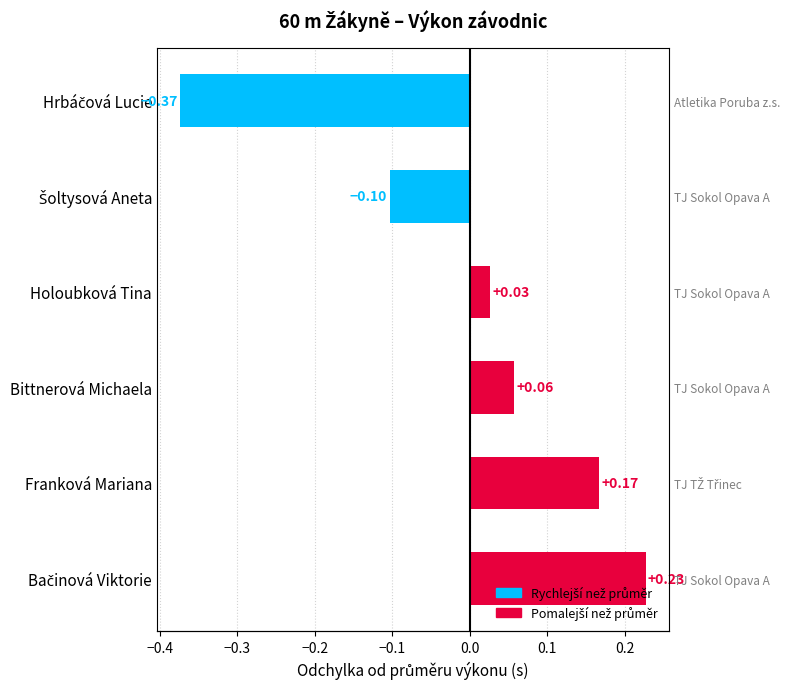

Which has a higher value, Bačinová Viktorie or Bittnerová Michaela?

Bačinová Viktorie